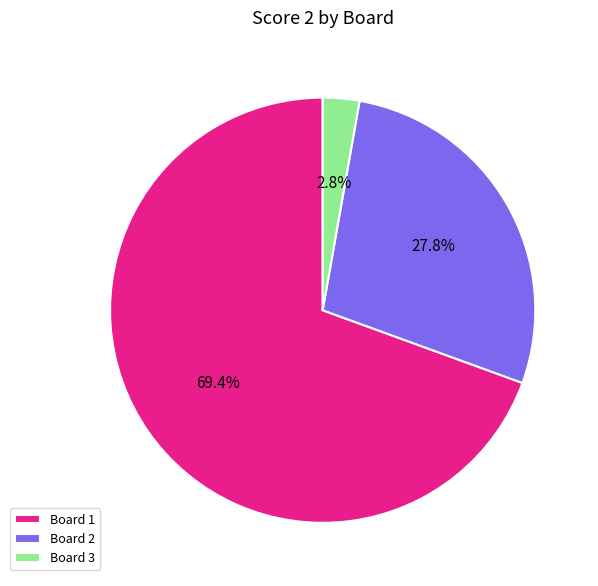

Between Board 3 and Board 1, which is larger?

Board 1